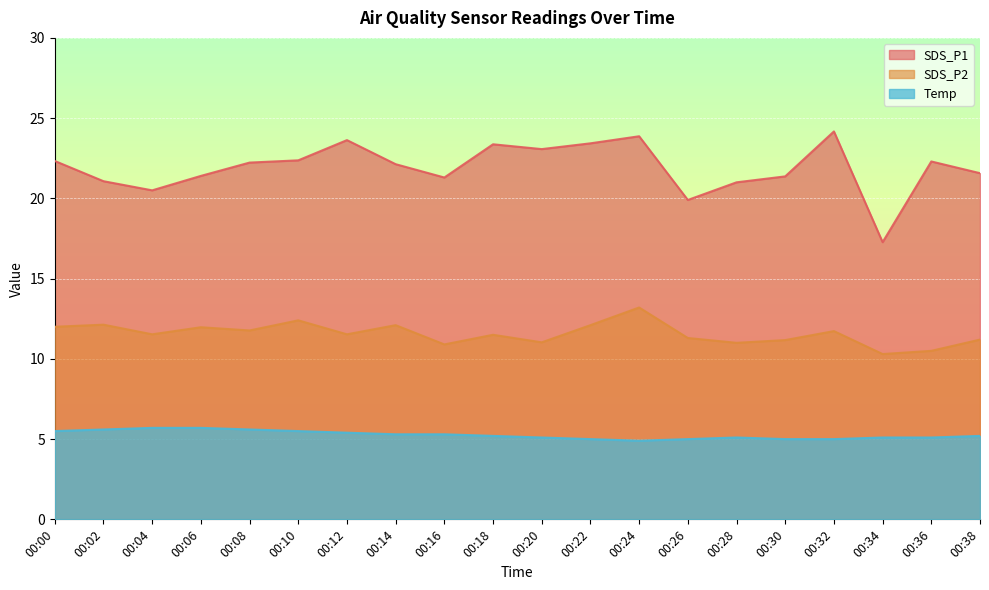

Is it true that Temp equals 5.4 at 00:12?

True